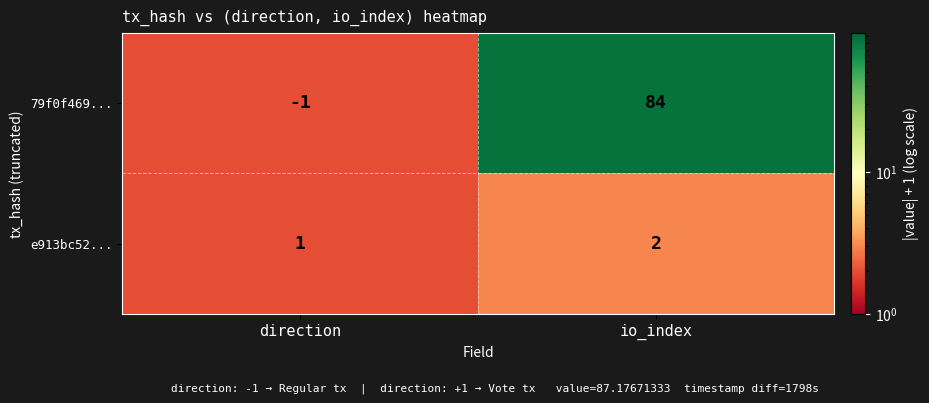

List the series in order of their overall mean, lowest first.

e913bc52..., 79f0f469...